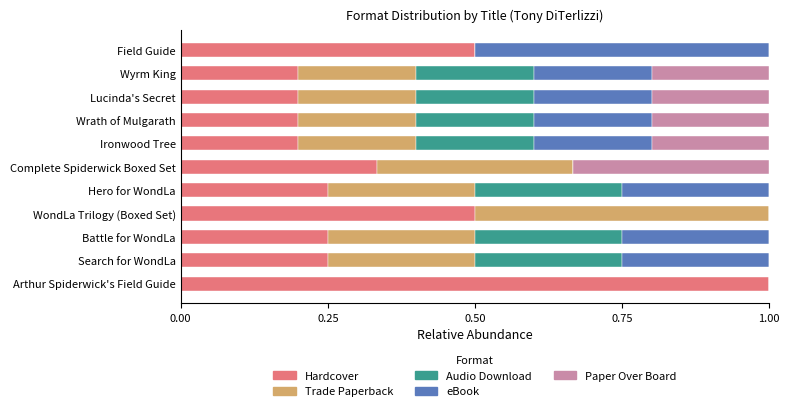

Is it true that Hardcover equals 1.3 at Arthur Spiderwick's Field Guide?

False